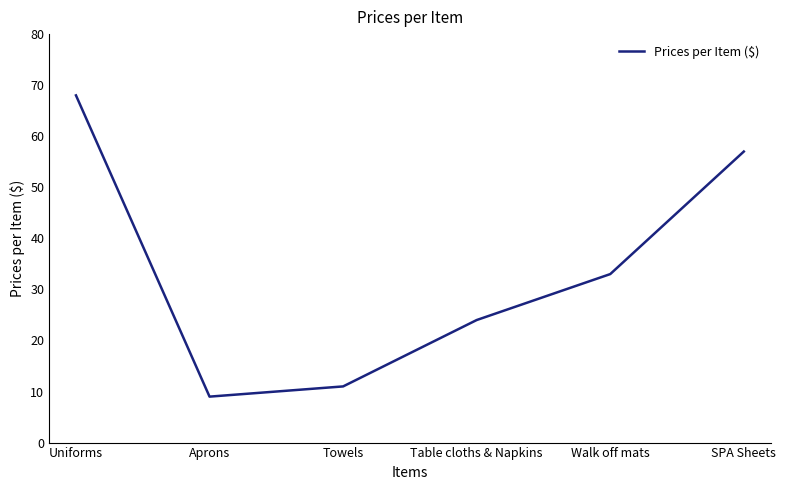

What position from the left is Table cloths & Napkins?

4